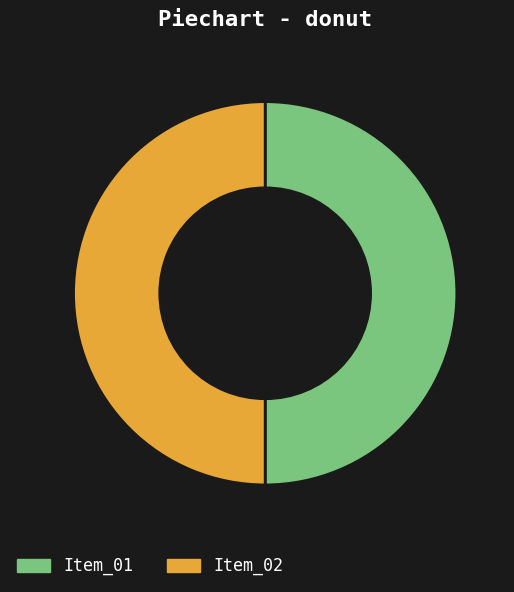

Do Item_02 and Item_01 together represent more than half of the pie?

Yes